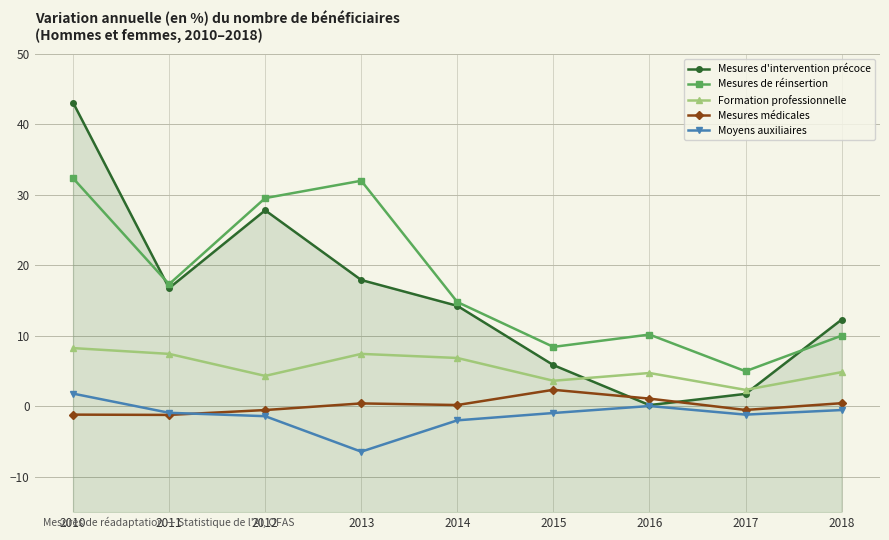

How many values in Moyens auxiliaires are below zero?

7